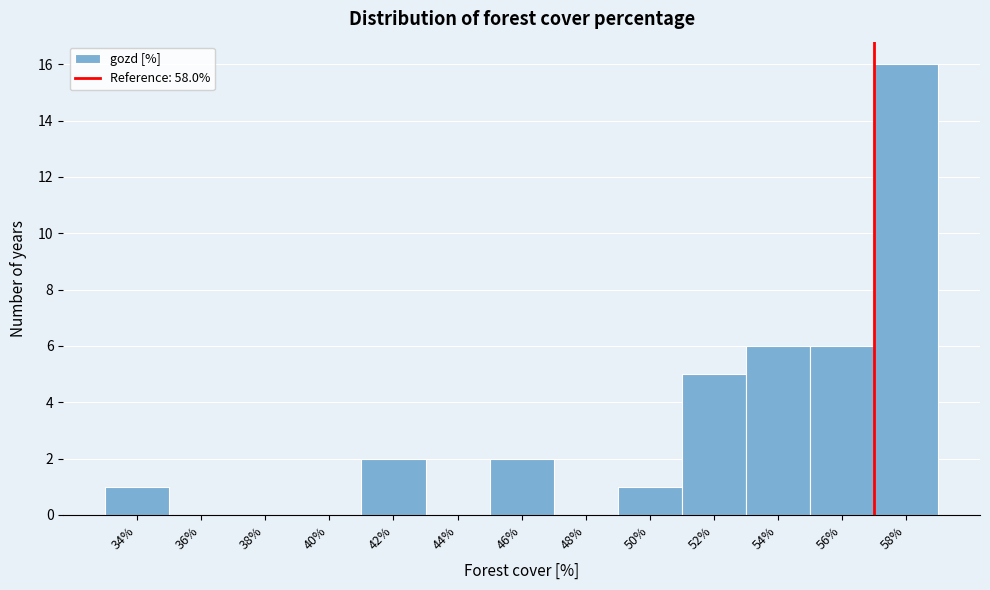

Reading left to right, transcribe all the data shown in this chart.

34%=1	36%=0	38%=0	40%=0	42%=2	44%=0	46%=2	48%=0	50%=1	52%=5	54%=6	56%=6	58%=16